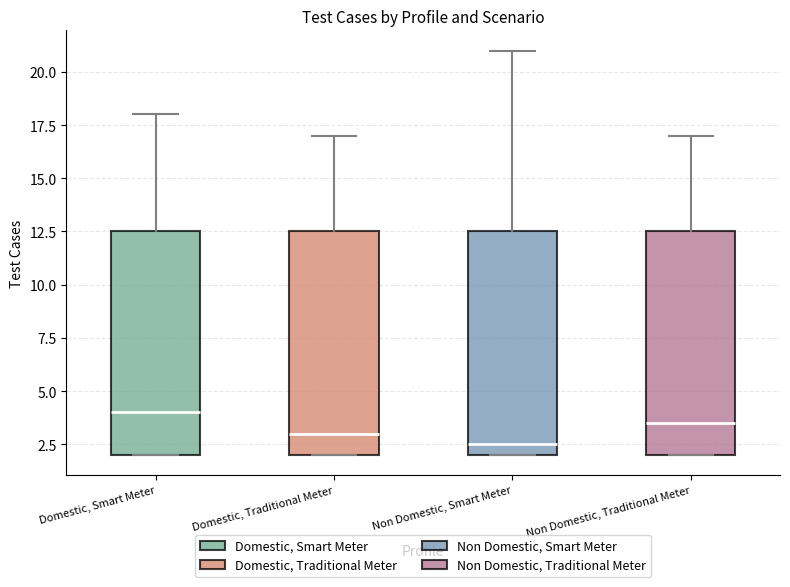

Reading left to right, read every box against the y-axis: the position of its median line, the range the box covers, and the ends of its whiskers. The values are not printed on the chart, so give them approximately, as read against the axis.

Domestic, Smart Meter: median 4.0, box 2.0 to 12.5, whiskers 2.0 to 18.0
Domestic, Traditional Meter: median 3.0, box 2.0 to 12.5, whiskers 2.0 to 17.0
Non Domestic, Smart Meter: median 2.5, box 2.0 to 12.5, whiskers 2.0 to 21.0
Non Domestic, Traditional Meter: median 3.5, box 2.0 to 12.5, whiskers 2.0 to 17.0